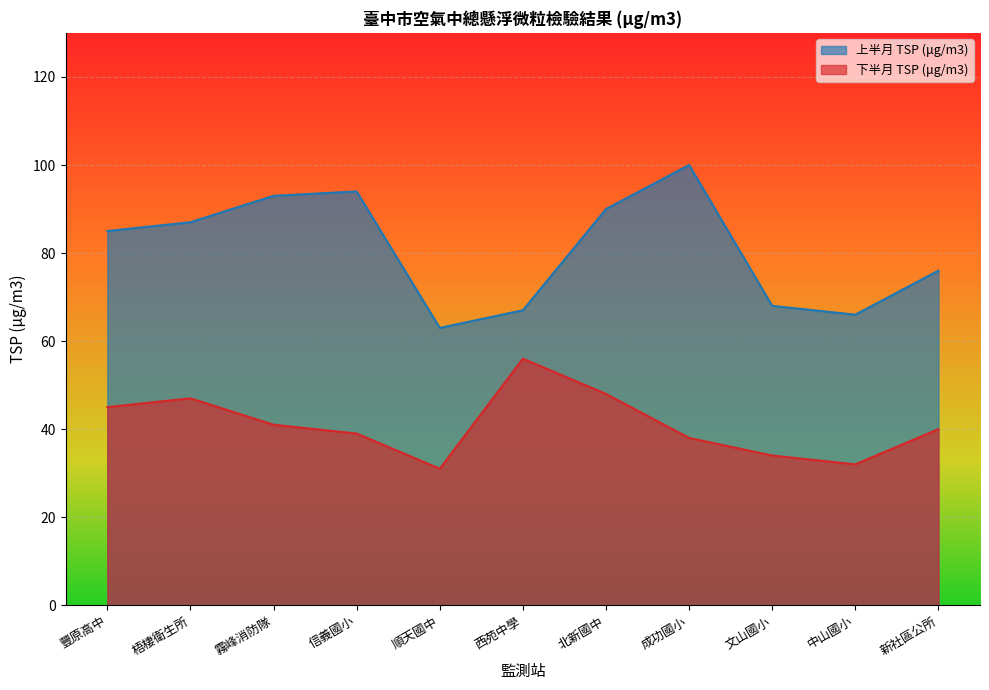

What is the difference between the maximum and minimum values in the 下半月 TSP (μg/m3) series?

25